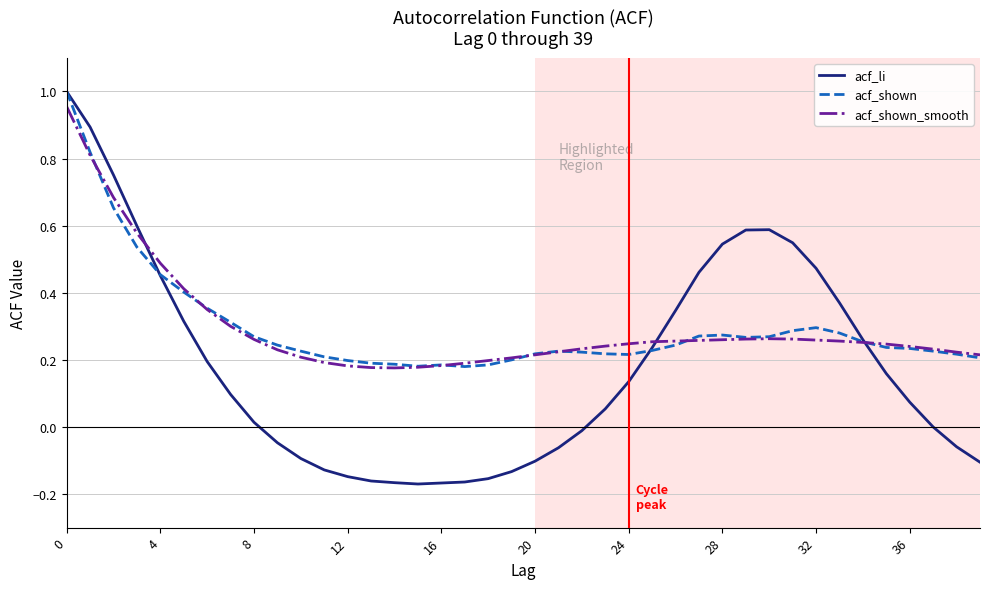

What are all the series names shown in the legend?

acf_li, acf_shown, acf_shown_smooth